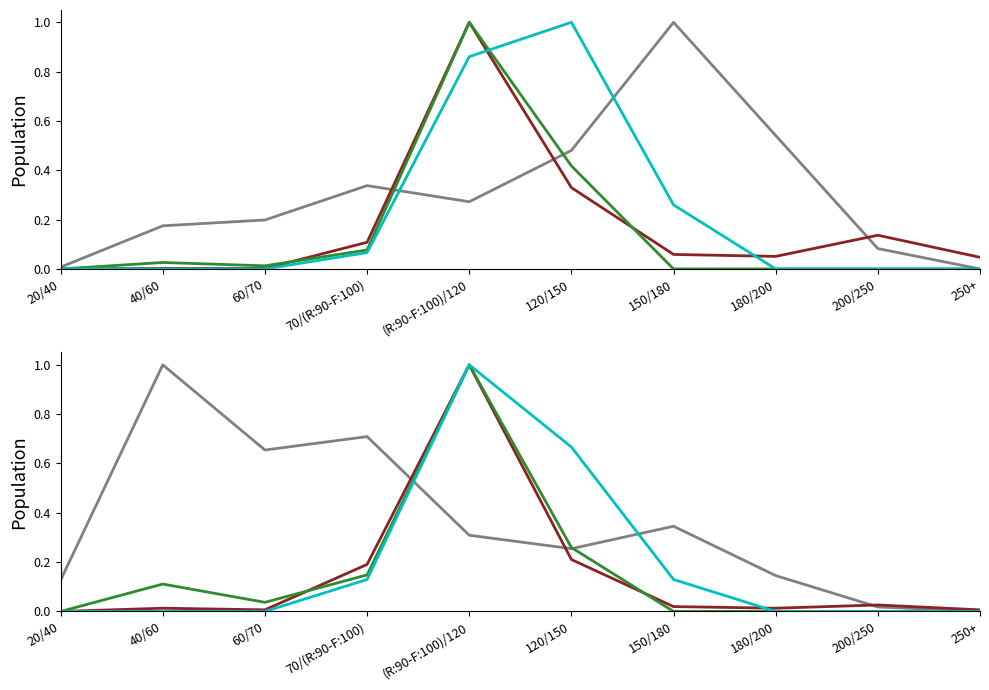

List the series in order of their peak value, highest first.

DOUGLAS, EPICEA, PIN SYLVESTRE, MELEZE DU JAPON